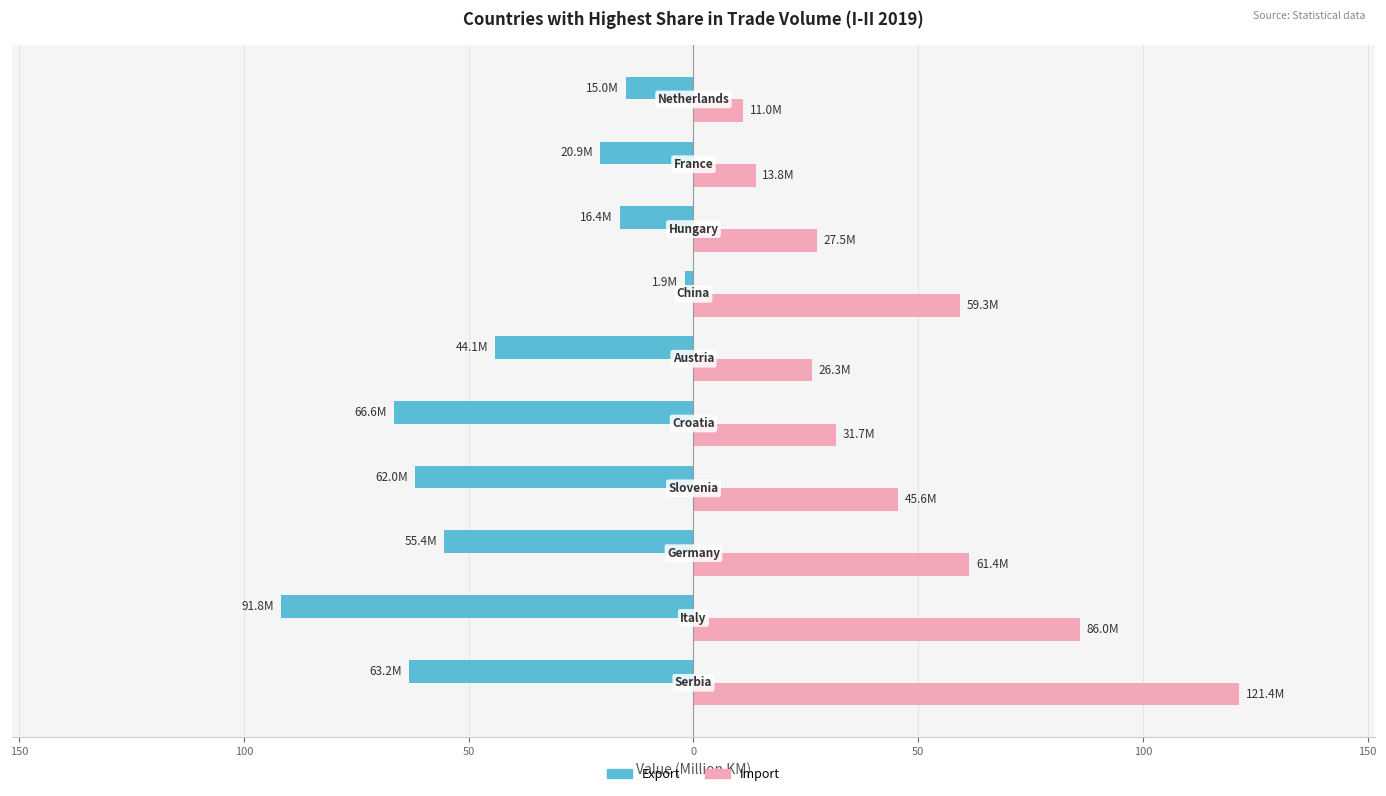

What are all the series names shown in the legend?

Export, Import